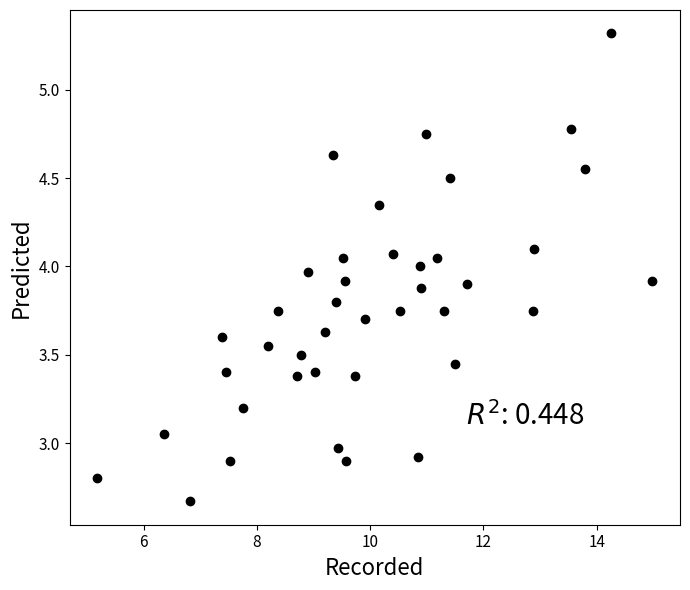

What is the range of X values (max minus min)?

9.8